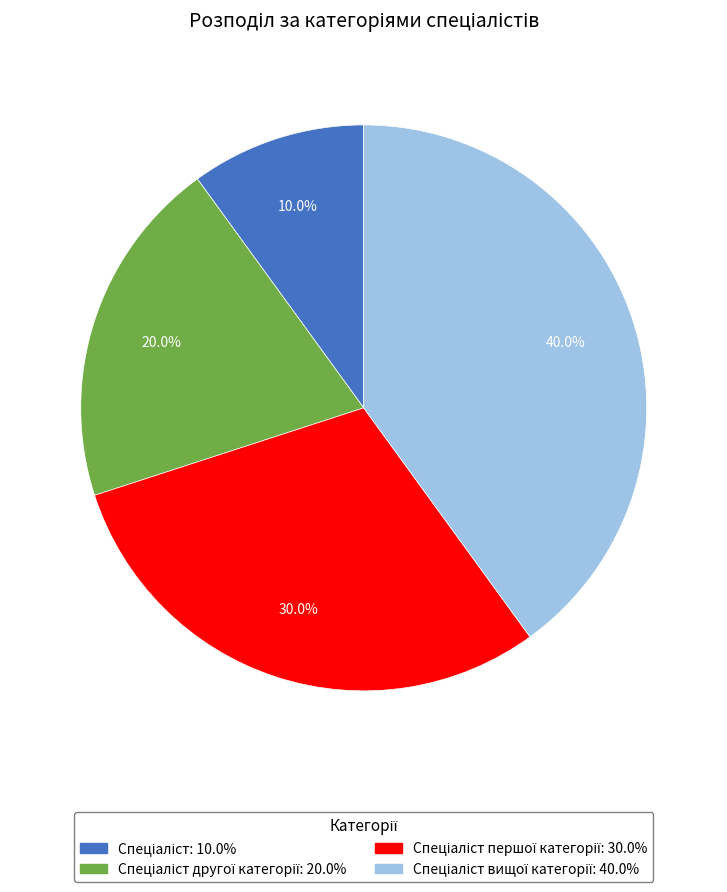

Does any single category account for the majority?

No